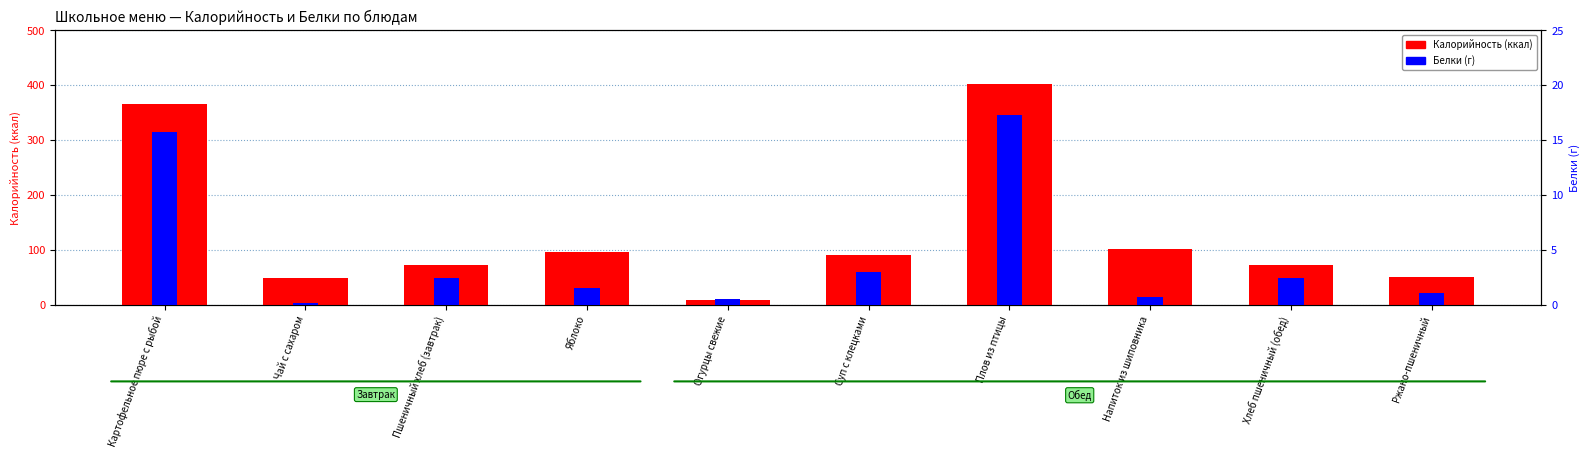

At which category is the sum across all series the highest?

Плов из птицы